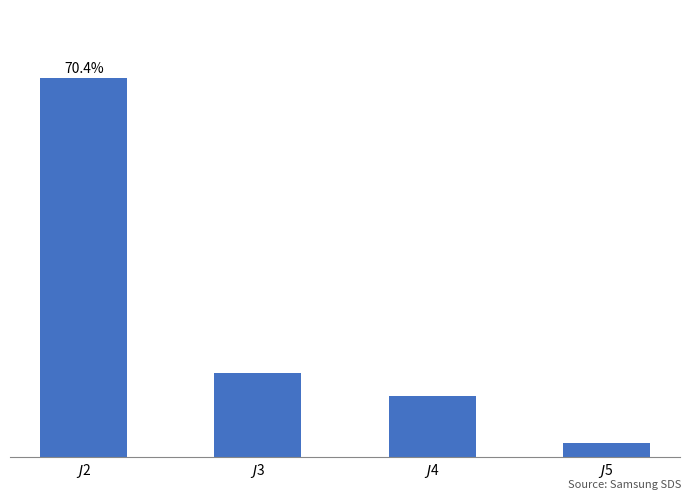

Which category has the highest value across all series?

$J$2